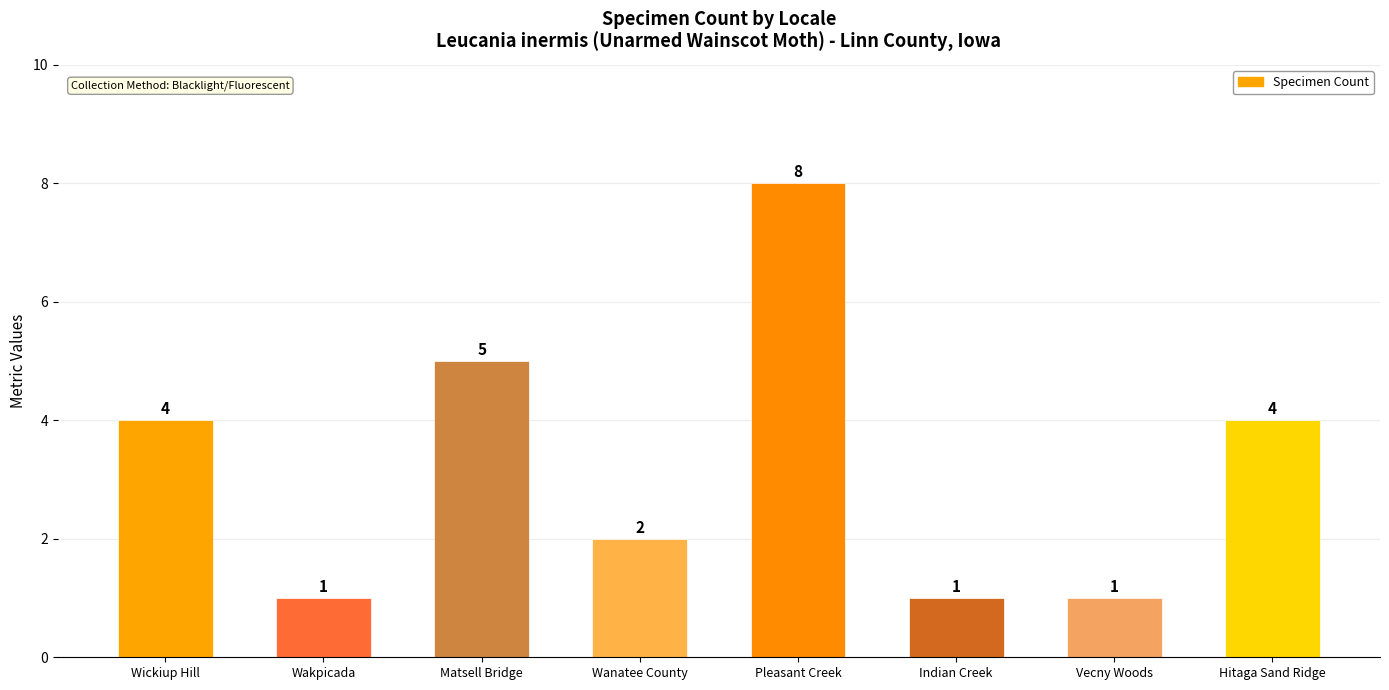

Reading right to left, what are all the values shown in this chart?

4	1	1	8	2	5	1	4